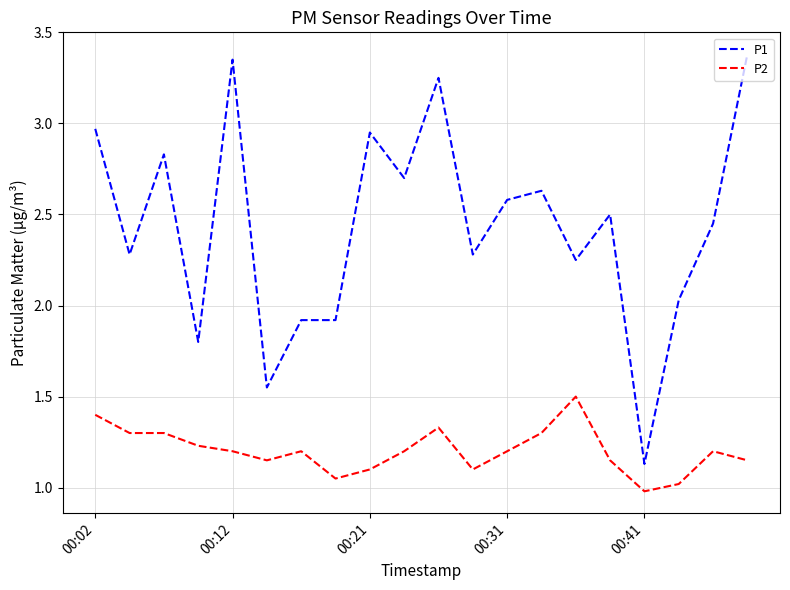

How many values in the P1 series are below 2?

5